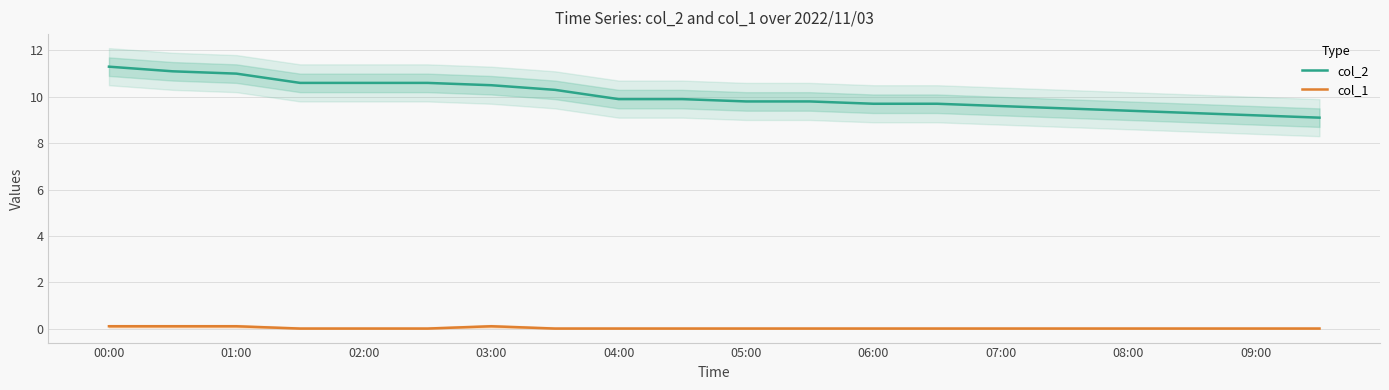

True or false: col_1 and col_2 intersect in this chart.

False